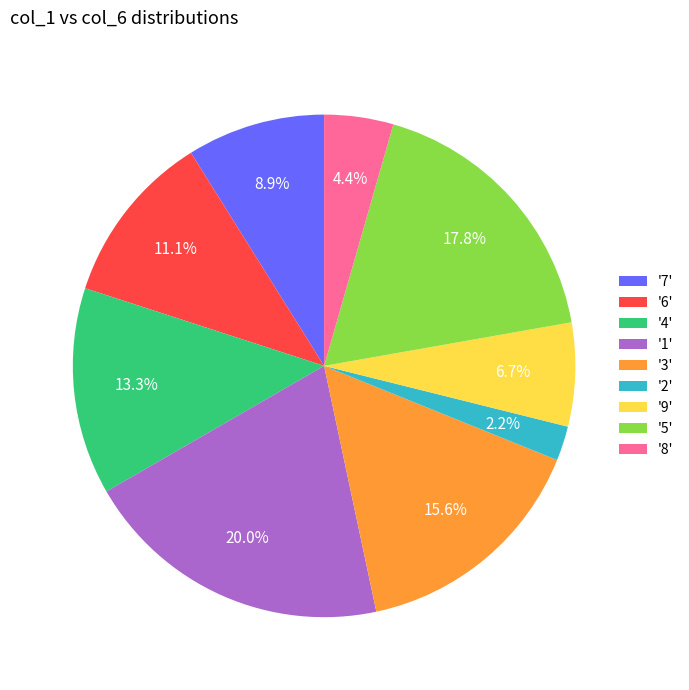

Between '7' and '4', which is larger?

'4'